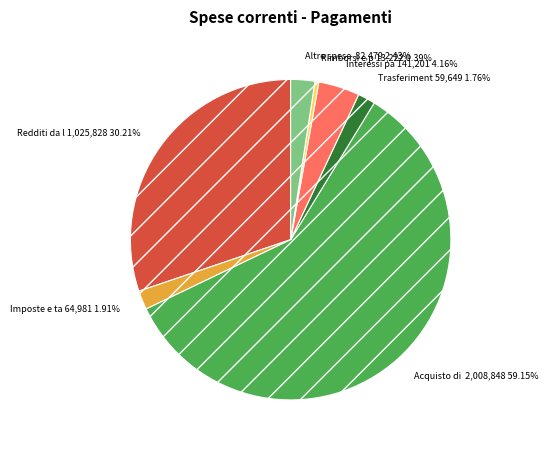

How many segments does this pie chart have?

7